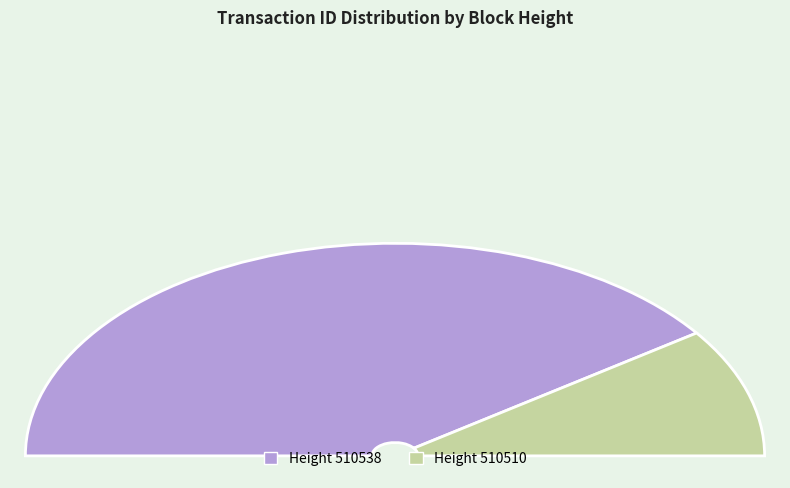

What is the change in value from 510538 to 510510?

-11191435011806838784